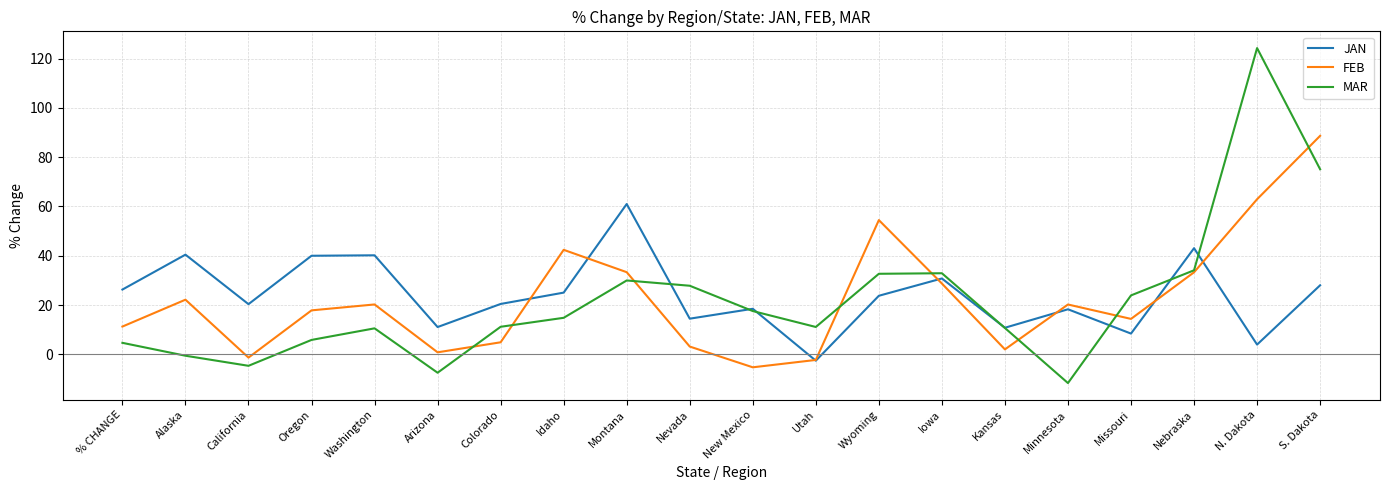

How many lines are shown in the chart?

3